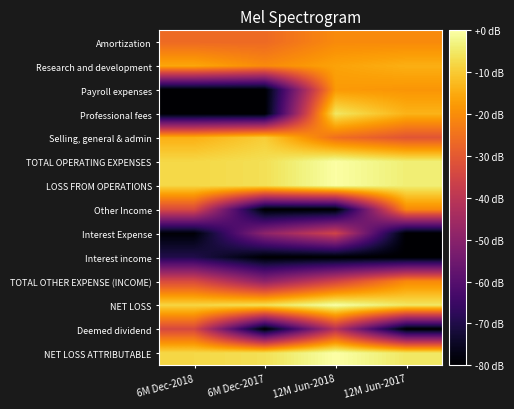

Reading left to right, what are all the values shown in this chart?

Amortization: 6M Dec-2018=-26.5	6M Dec-2017=-26.5	12M Jun-2018=-20.5	12M Jun-2017=-20.5
Research and development: 6M Dec-2018=-15.7	6M Dec-2017=-20.5	12M Jun-2018=-16.3	12M Jun-2017=-14.4
Payroll expenses: 6M Dec-2018=-80.0	6M Dec-2017=-80.0	12M Jun-2018=-17.9	12M Jun-2017=-18.6
Professional fees: 6M Dec-2018=-80.0	6M Dec-2017=-80.0	12M Jun-2018=-5.2	12M Jun-2017=-13.7
Selling, general & admin: 6M Dec-2018=-14.2	6M Dec-2017=-9.5	12M Jun-2018=-25.5	12M Jun-2017=-30.9
TOTAL OPERATING EXPENSES: 6M Dec-2018=-7.8	6M Dec-2017=-6.5	12M Jun-2018=-0.2	12M Jun-2017=-3.9
LOSS FROM OPERATIONS: 6M Dec-2018=-7.8	6M Dec-2017=-6.5	12M Jun-2018=-0.2	12M Jun-2017=-3.9
Other Income: 6M Dec-2018=-33.5	6M Dec-2017=-80.0	12M Jun-2018=-80.0	12M Jun-2017=-20.8
Interest Expense: 6M Dec-2018=-79.1	6M Dec-2017=-49.2	12M Jun-2018=-35.5	12M Jun-2017=-80.0
Interest income: 6M Dec-2018=-69.8	6M Dec-2017=-80.0	12M Jun-2018=-80.0	12M Jun-2017=-80.0
TOTAL OTHER EXPENSE (INCOME): 6M Dec-2018=-33.4	6M Dec-2017=-49.2	12M Jun-2018=-35.5	12M Jun-2017=-20.8
NET LOSS: 6M Dec-2018=-8.3	6M Dec-2017=-6.4	12M Jun-2018=-0.1	12M Jun-2017=-5.2
Deemed dividend: 6M Dec-2018=-34.0	6M Dec-2017=-80.0	12M Jun-2018=-41.3	12M Jun-2017=-80.0
NET LOSS ATTRIBUTABLE: 6M Dec-2018=-7.8	6M Dec-2017=-6.4	12M Jun-2018=0.0	12M Jun-2017=-5.2